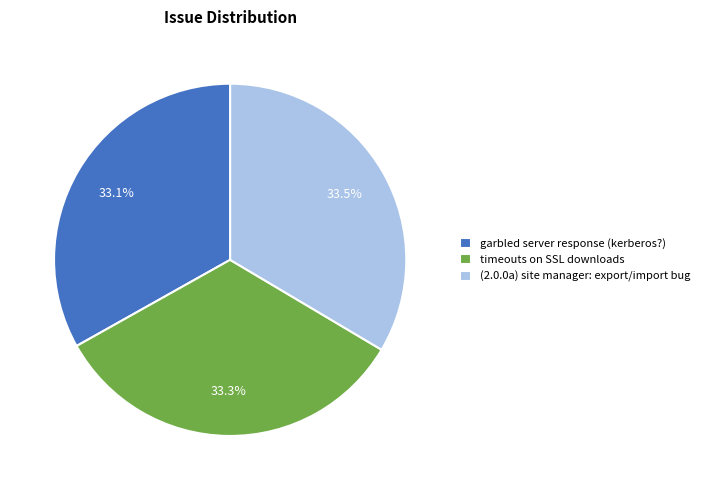

To the nearest percent, what portion does timeouts on SSL downloads represent?

33%